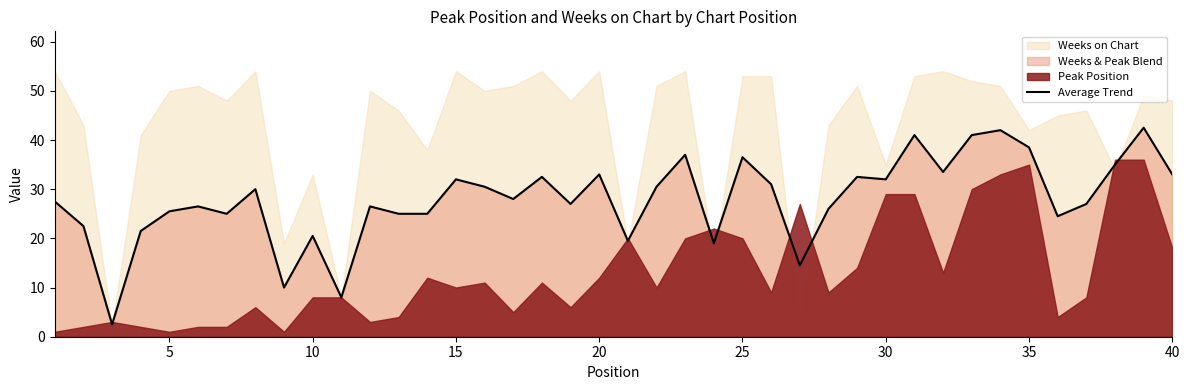

What is the difference between the maximum and second lowest values?

34.5